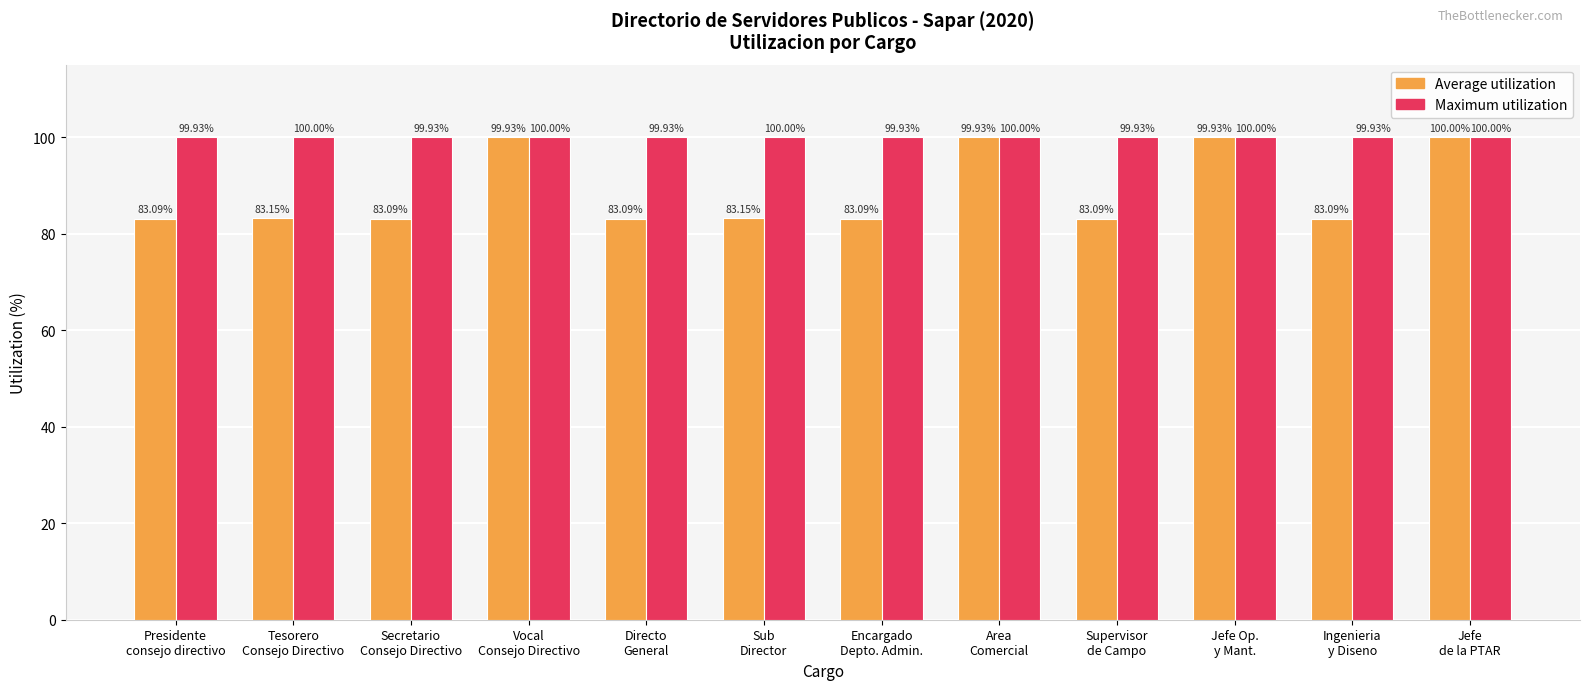

List the series in order of their overall mean, highest first.

Maximum utilization, Average utilization